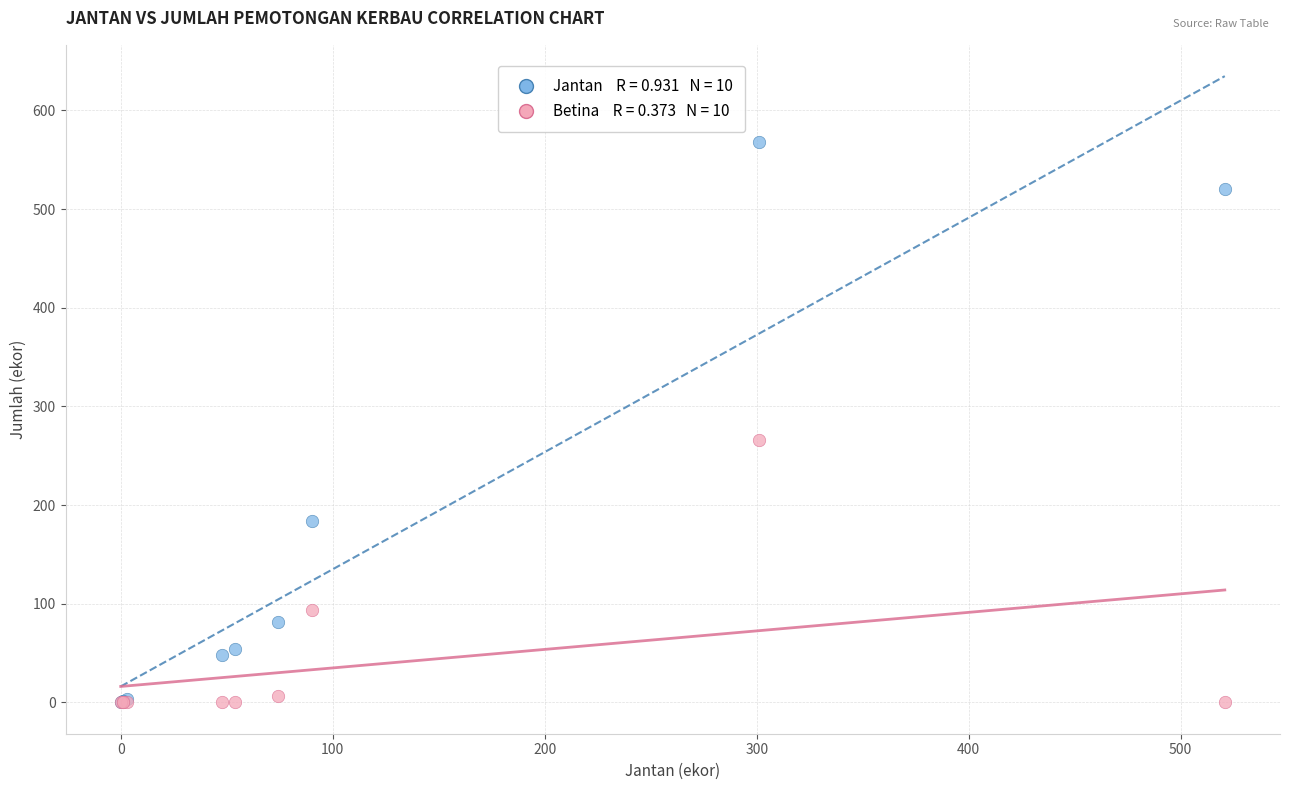

Across all series, what Y value is closest to 283?

266.4